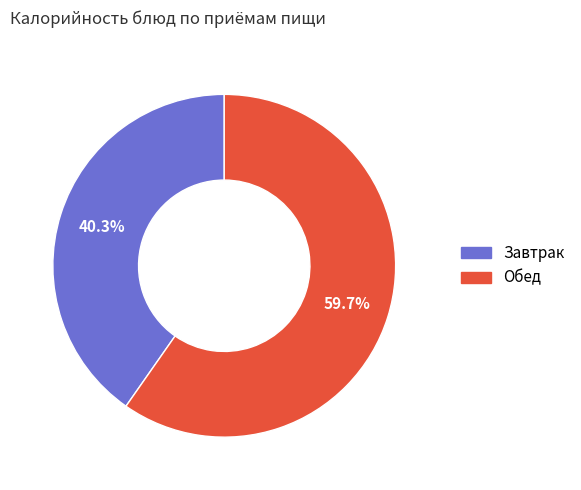

Does any single category account for the majority?

Yes